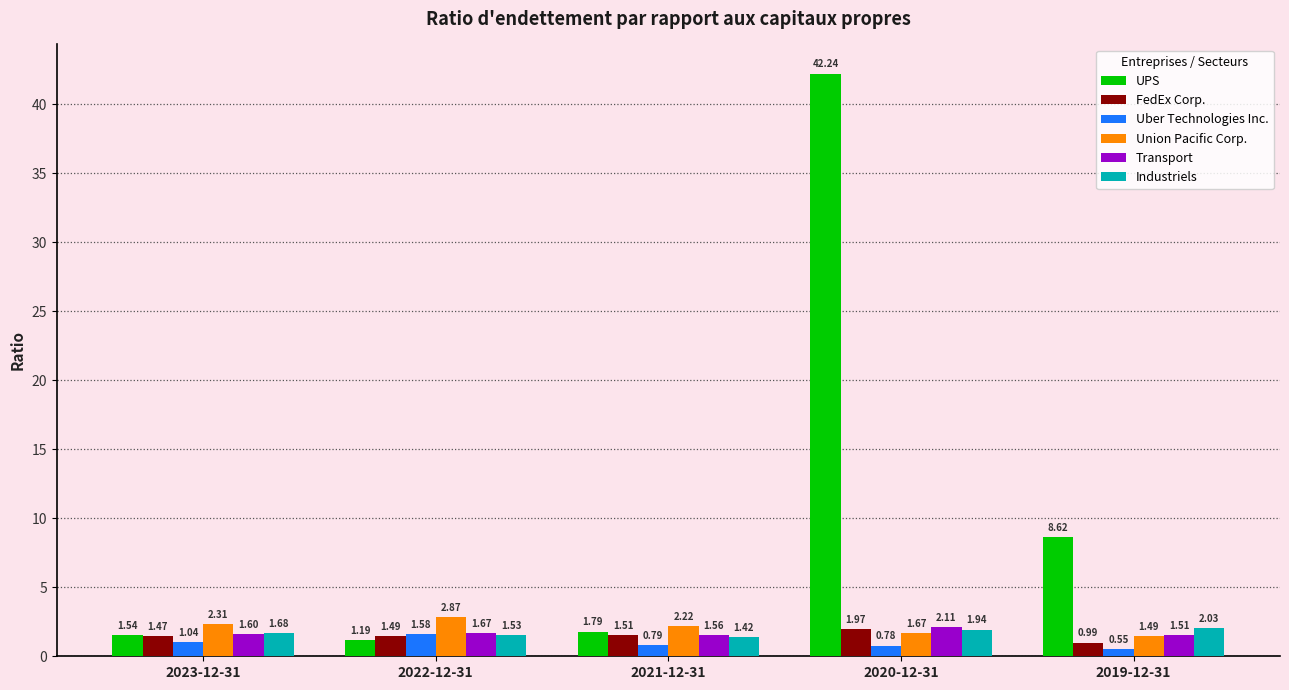

What is the difference between the maximum and second lowest values in the FedEx Corp. series?

0.5